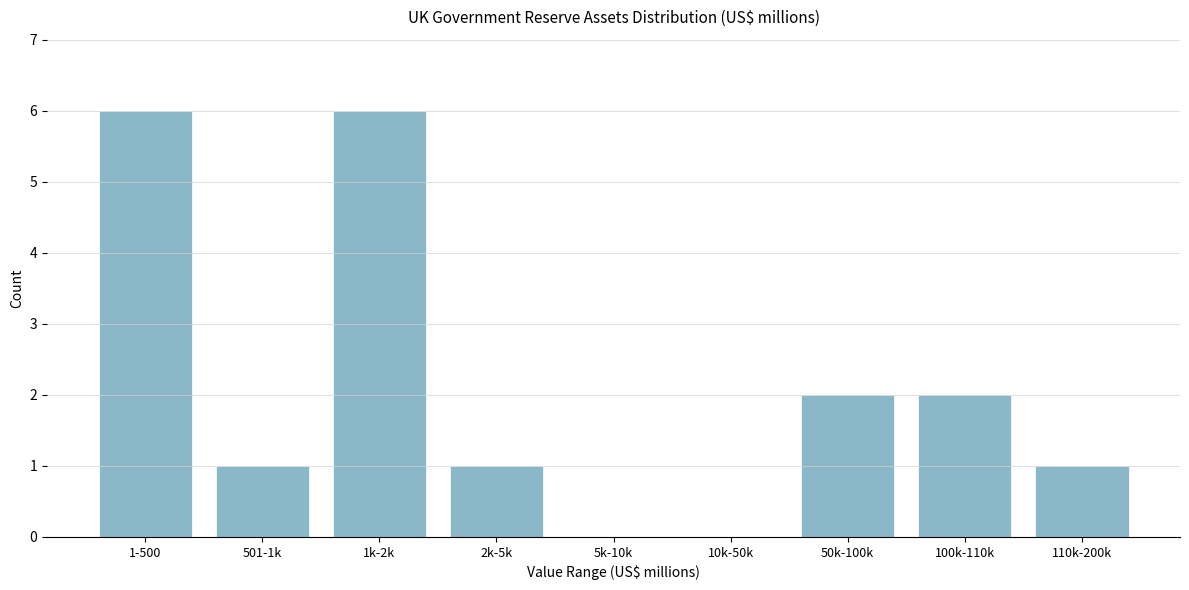

Reading right to left, transcribe all the data shown in this chart.

110k-200k=1	100k-110k=2	50k-100k=2	10k-50k=0	5k-10k=0	2k-5k=1	1k-2k=6	501-1k=1	1-500=6